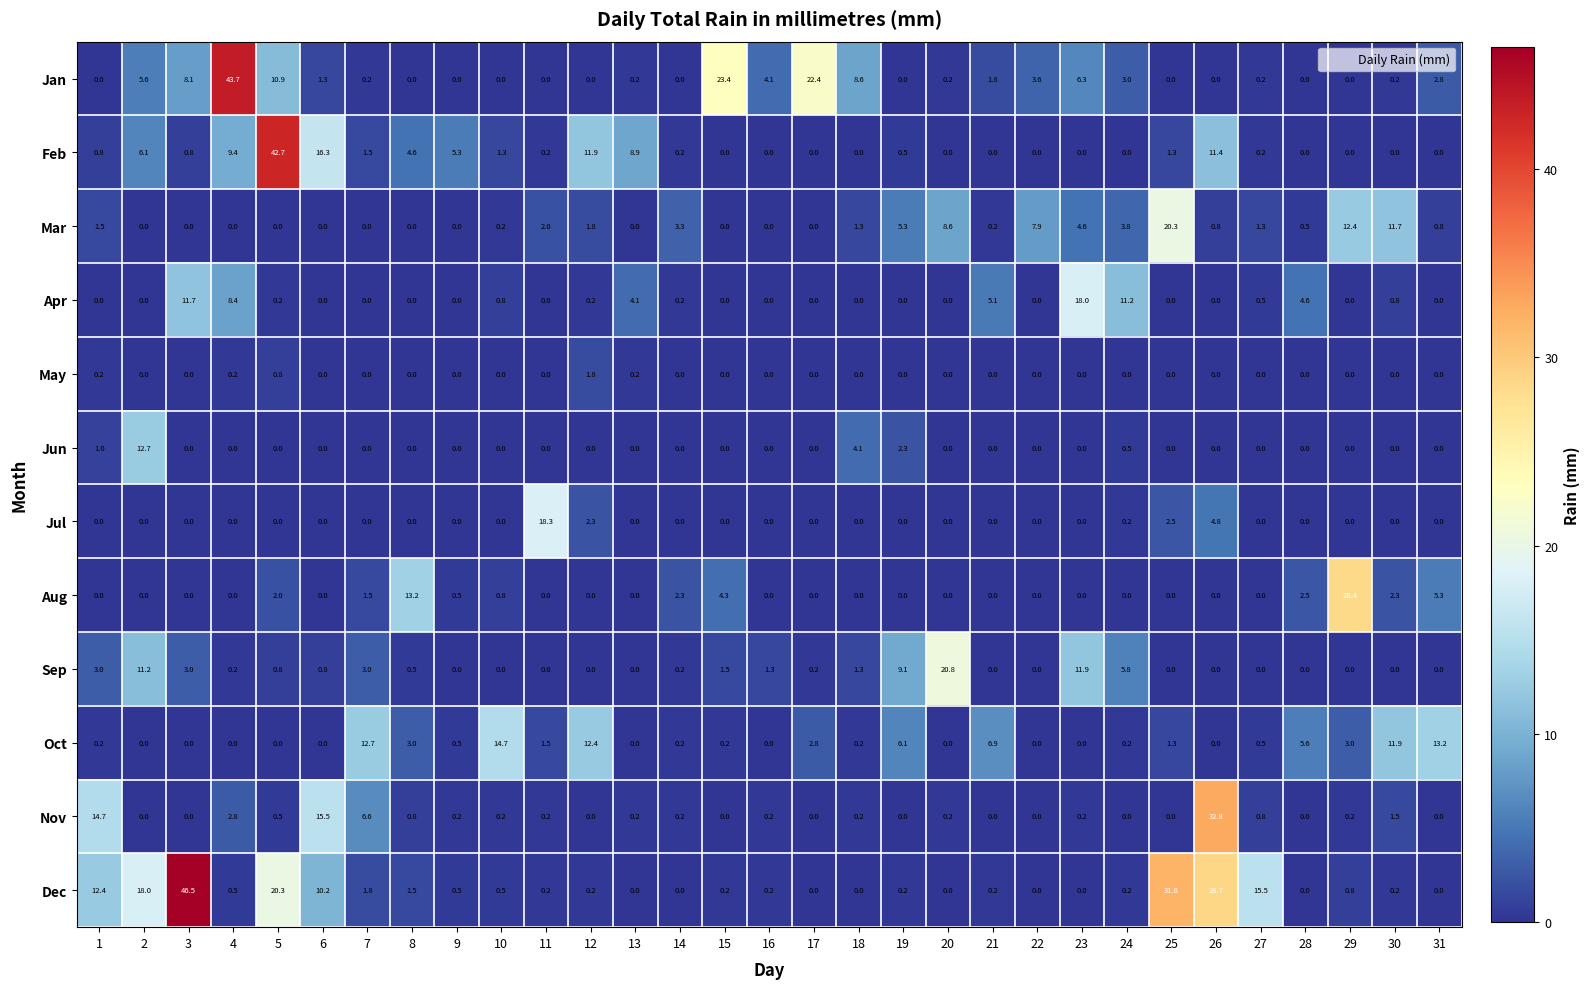

Where is Nov nearest to the value 16?

6